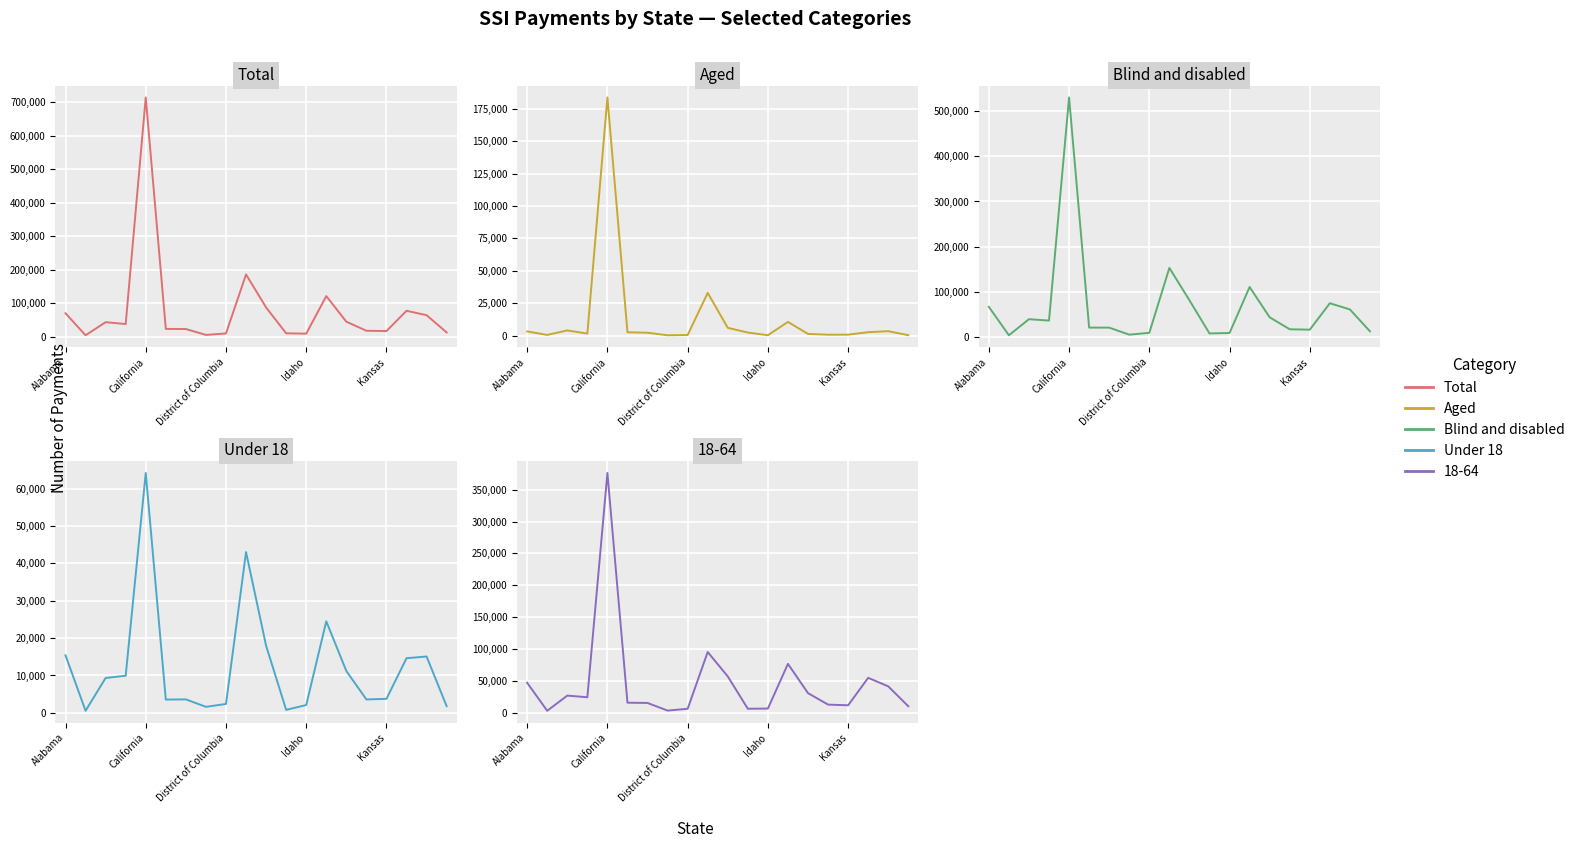

Reading left to right, transcribe all the data shown in this chart.

Total: 70434	4892	43862	38360	713587	23859	23470	5966	10235	186168	87734	10702	9696	121585	45343	18303	17422	77786	64817	13423
Aged: 3306	616	4069	1647	183643	2661	2309	352	550	32999	6085	2436	391	10650	1387	780	826	2722	3476	424
Blind and disabled: 67128	4277	39794	36713	529944	21199	21161	5614	9685	153169	81650	8267	9305	110935	43956	17524	16597	75064	61340	12999
Under 18: 15398	564	9333	9932	64178	3559	3609	1619	2381	43018	17963	809	2093	24489	11198	3589	3757	14623	15077	1808